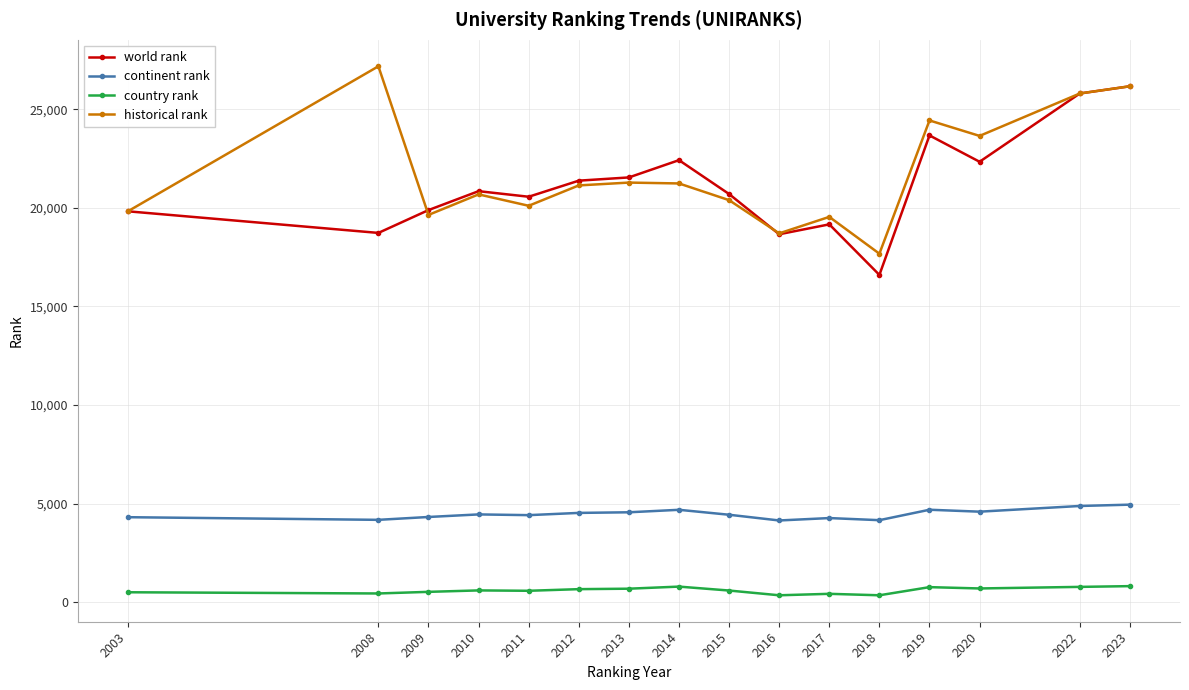

Which category has the highest value in the historical rank series?

2008